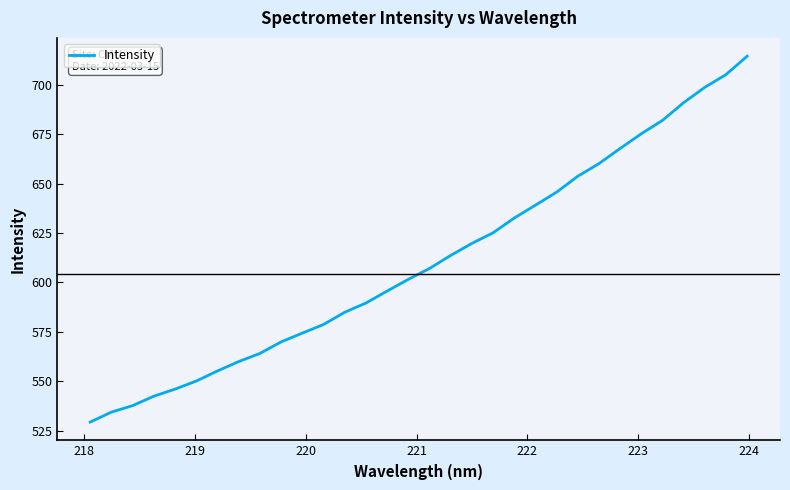

What is the maximum value shown in the chart?

714.4